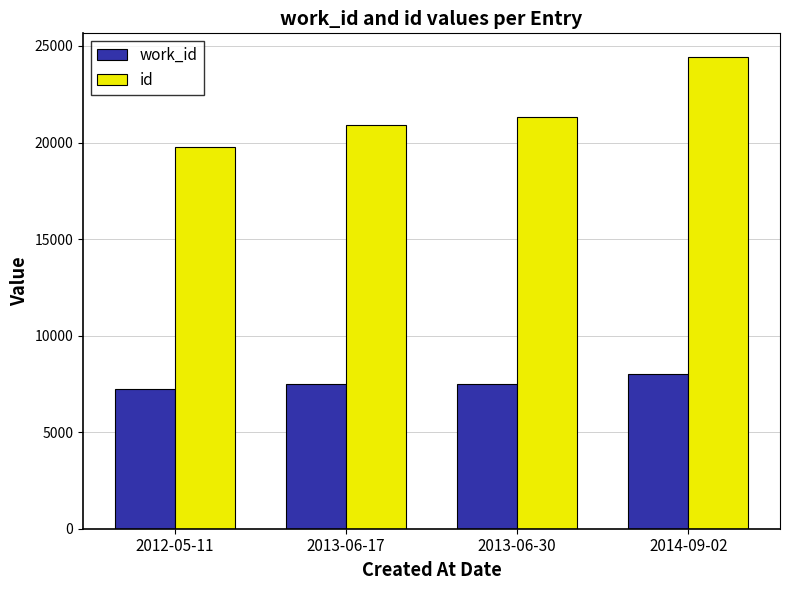

List the series in order of their peak value, highest first.

id, work_id